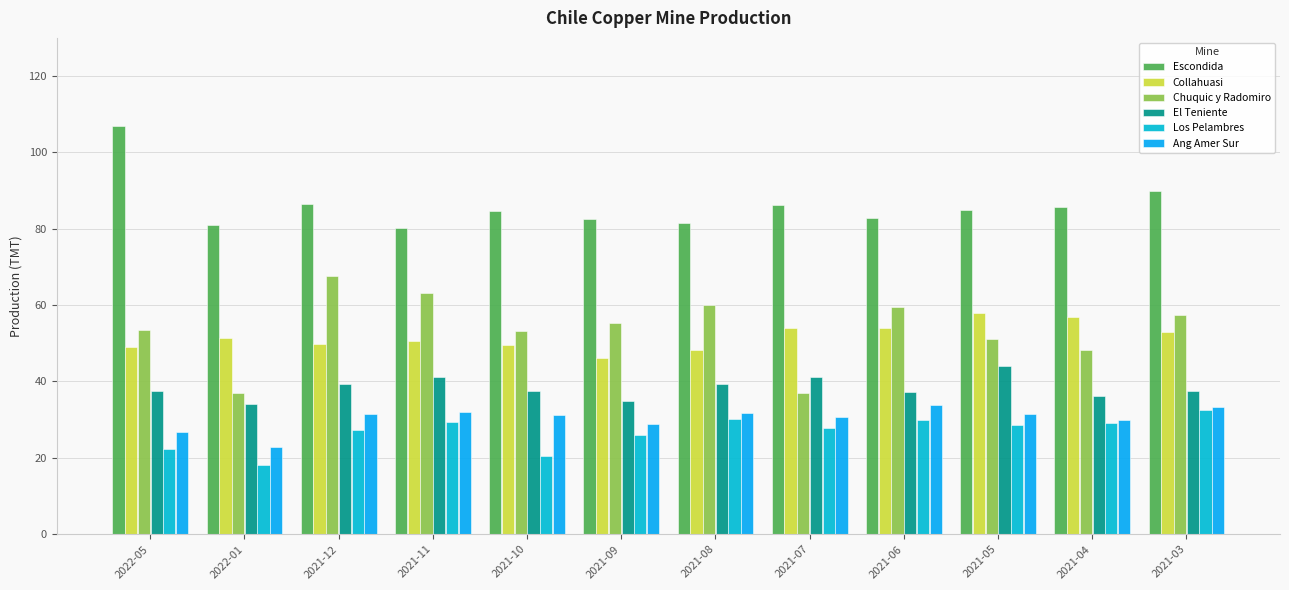

How many bars are there in each group?

6